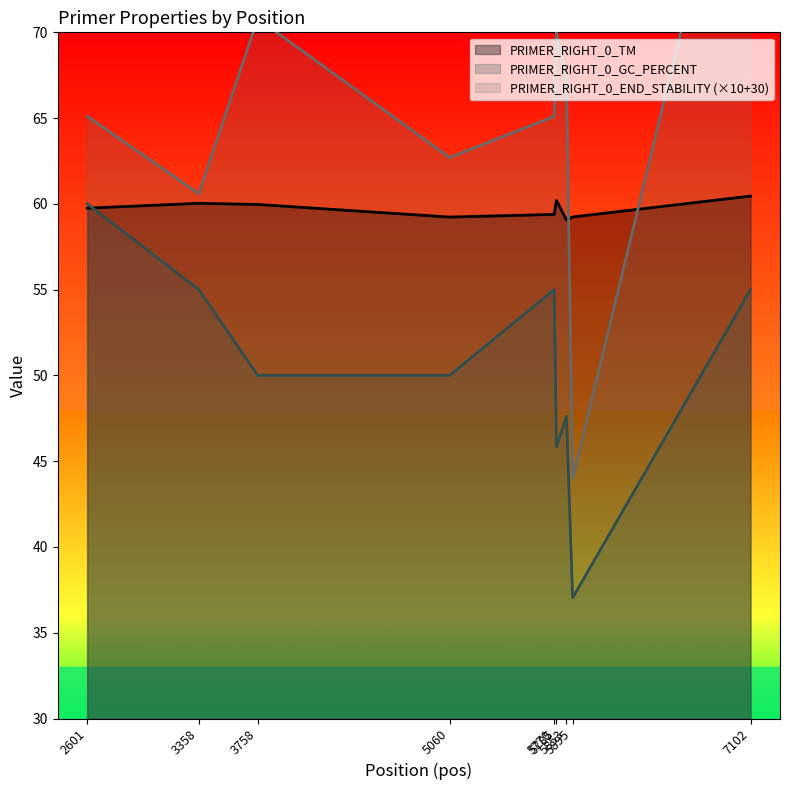

How many data points in PRIMER_RIGHT_0_GC_PERCENT are above 50?

4